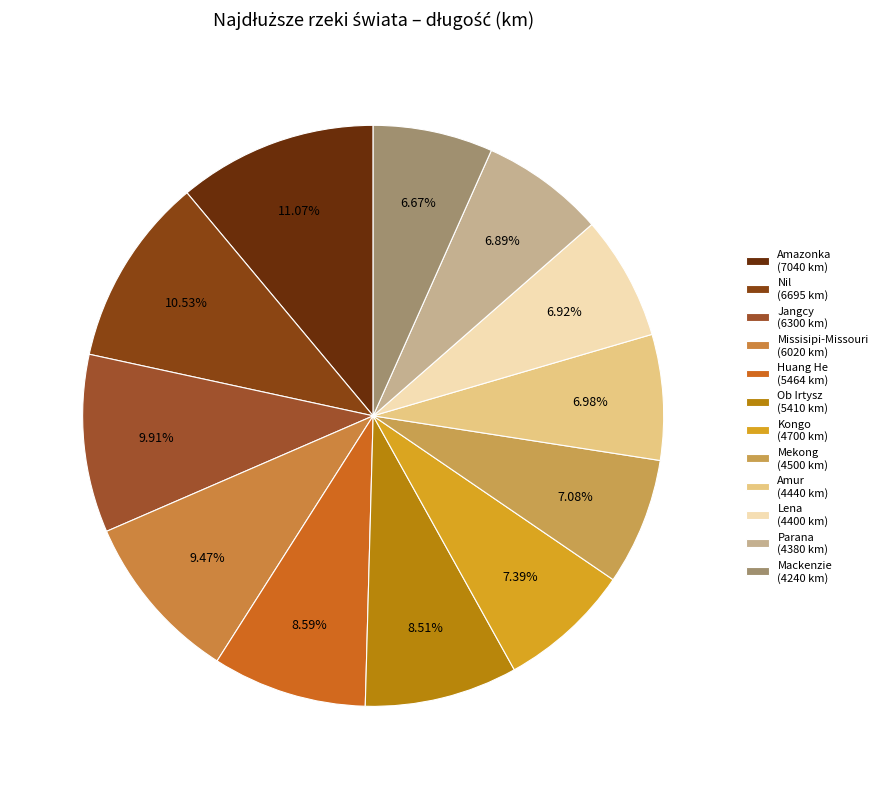

Count the number of slices in the pie.

12